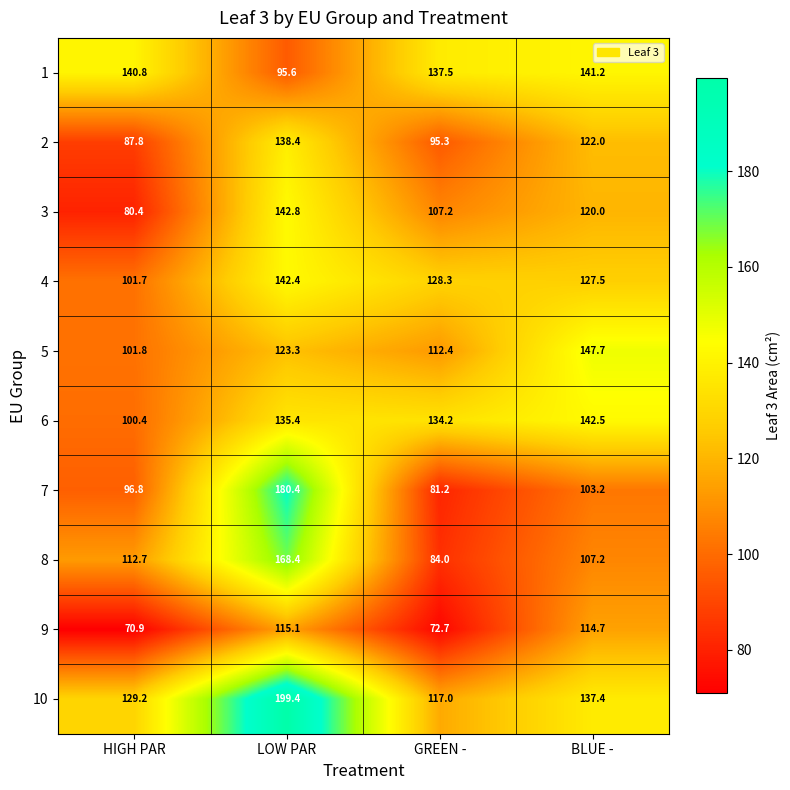

Rank the series at BLUE - from highest to lowest value.

5, 6, 1, 10, 4, 2, 3, 9, 8, 7